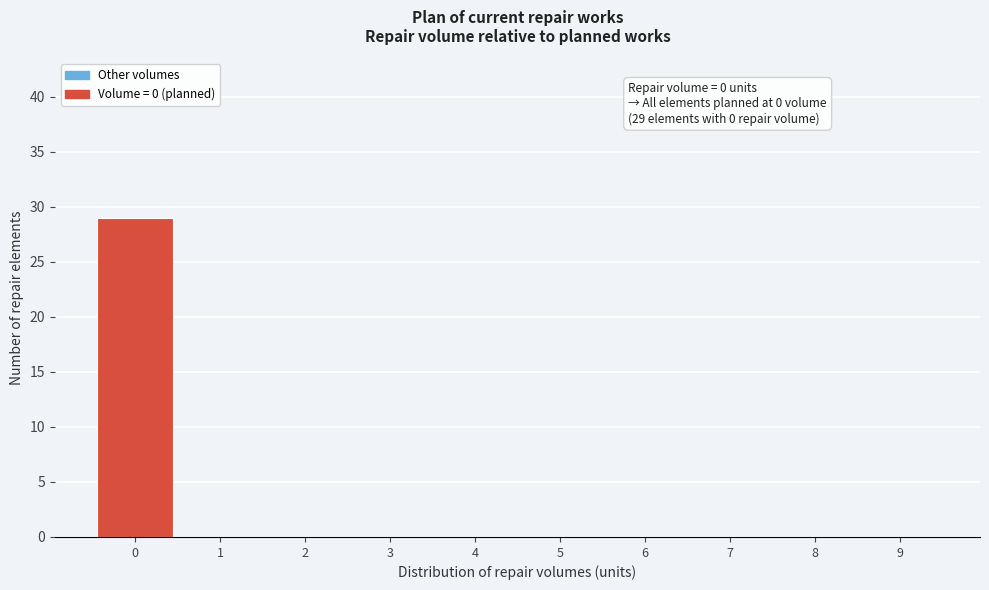

Over which range of the x-axis is the bar tallest?

-0.5 to 0.5